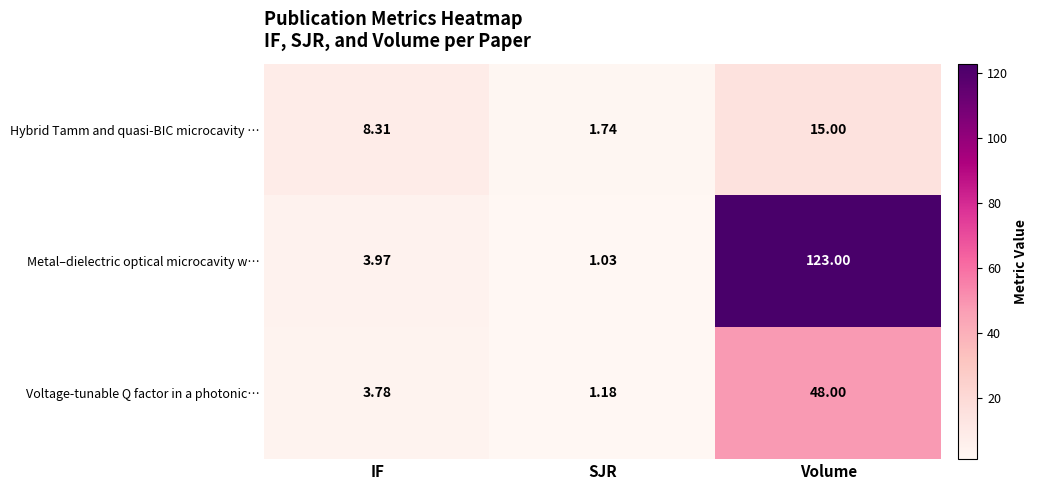

Which series has the largest total across all categories?

Metal–dielectric optical microcavity w…